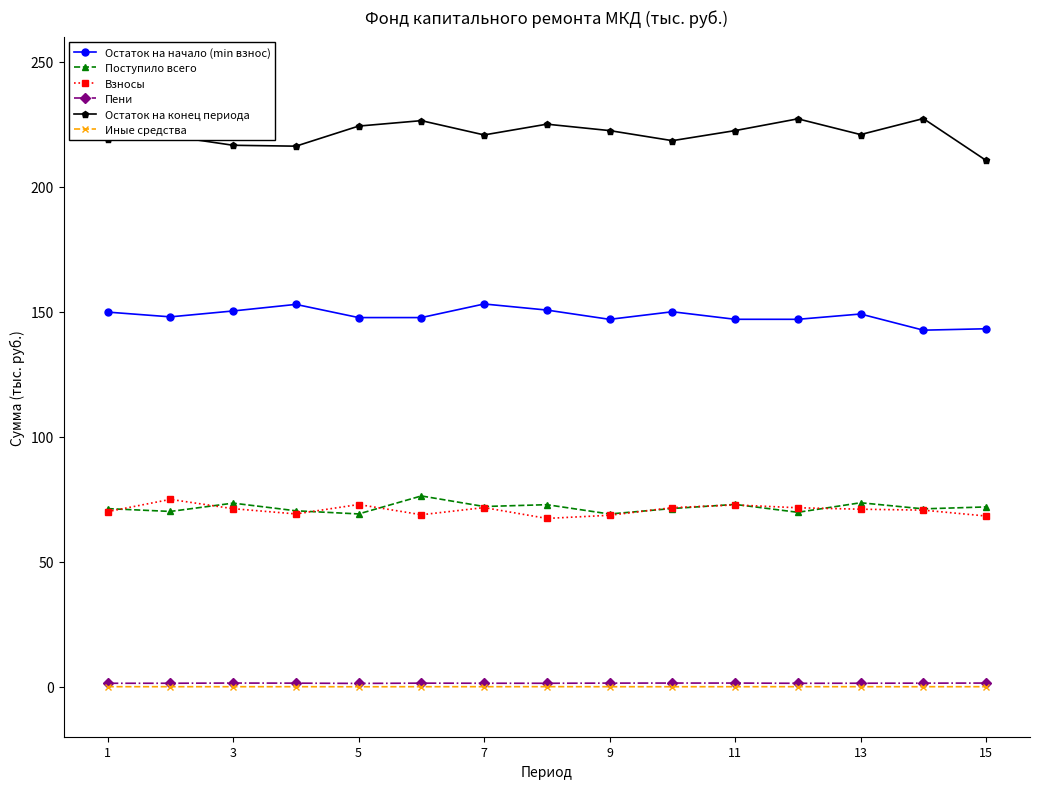

True or false: Остаток на начало (min взнос) has more than 2 interior local peaks.

True